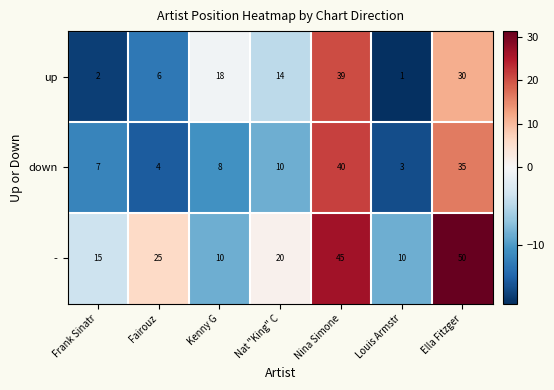

List the series in order of their peak value, lowest first.

up, down, -